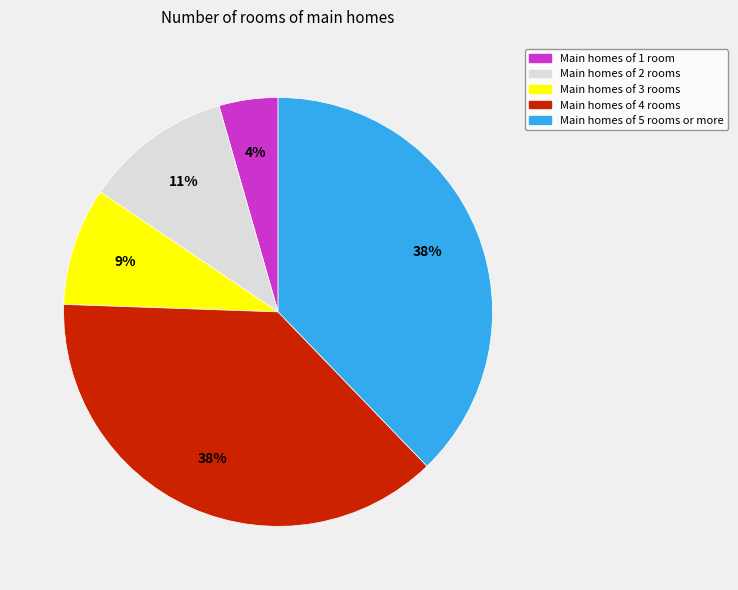

To the nearest percent, what is the average slice percentage?

20%